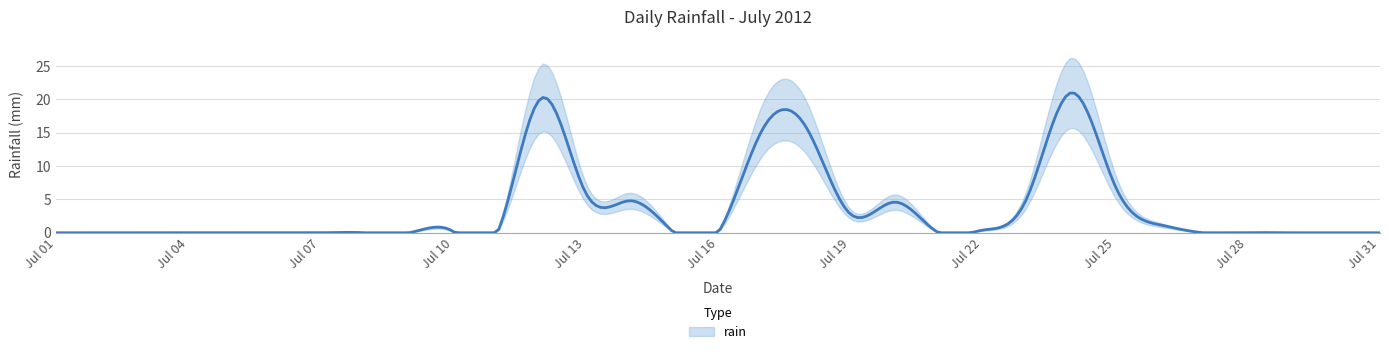

List the labels in order of value, largest first.

2012-07-24, 2012-07-12, 2012-07-18, 2012-07-17, 2012-07-25, 2012-07-13, 2012-07-23, 2012-07-14, 2012-07-20, 2012-07-19, 2012-07-26, 2012-07-22, 2012-07-10, 2012-07-01, 2012-07-02, 2012-07-03, 2012-07-04, 2012-07-05, 2012-07-06, 2012-07-07, 2012-07-08, 2012-07-09, 2012-07-11, 2012-07-15, 2012-07-16, 2012-07-21, 2012-07-27, 2012-07-28, 2012-07-29, 2012-07-30, 2012-07-31